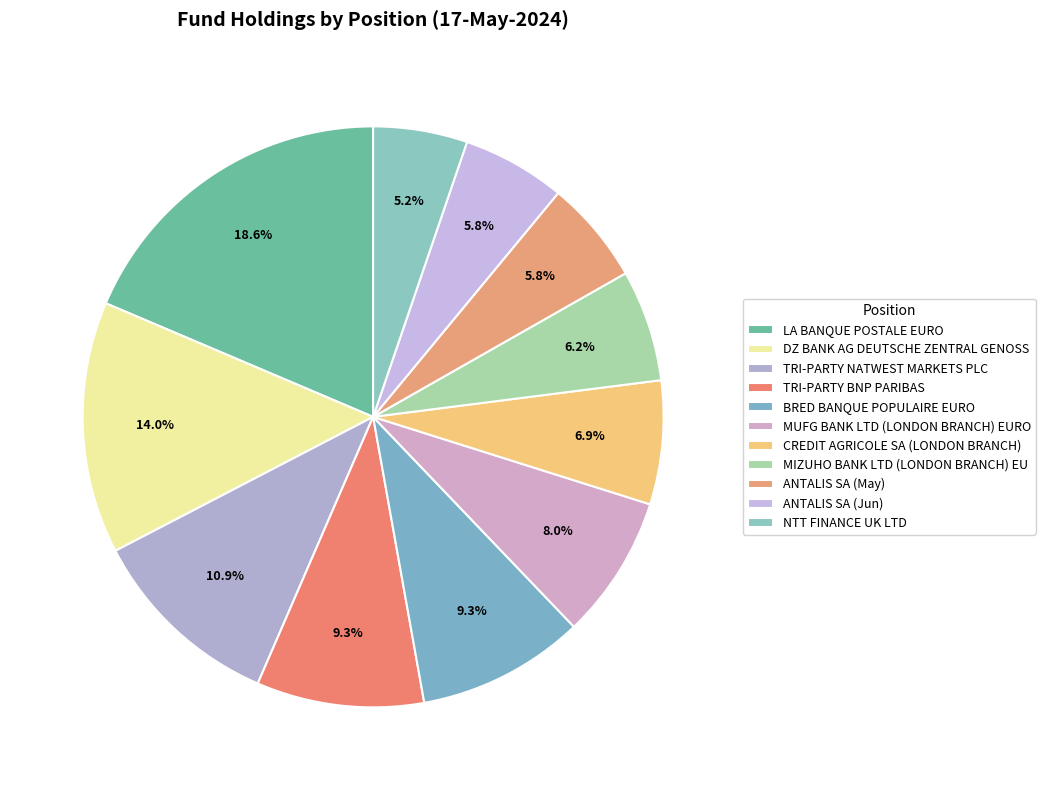

Which slice is the smallest?

NTT FINANCE UK LTD